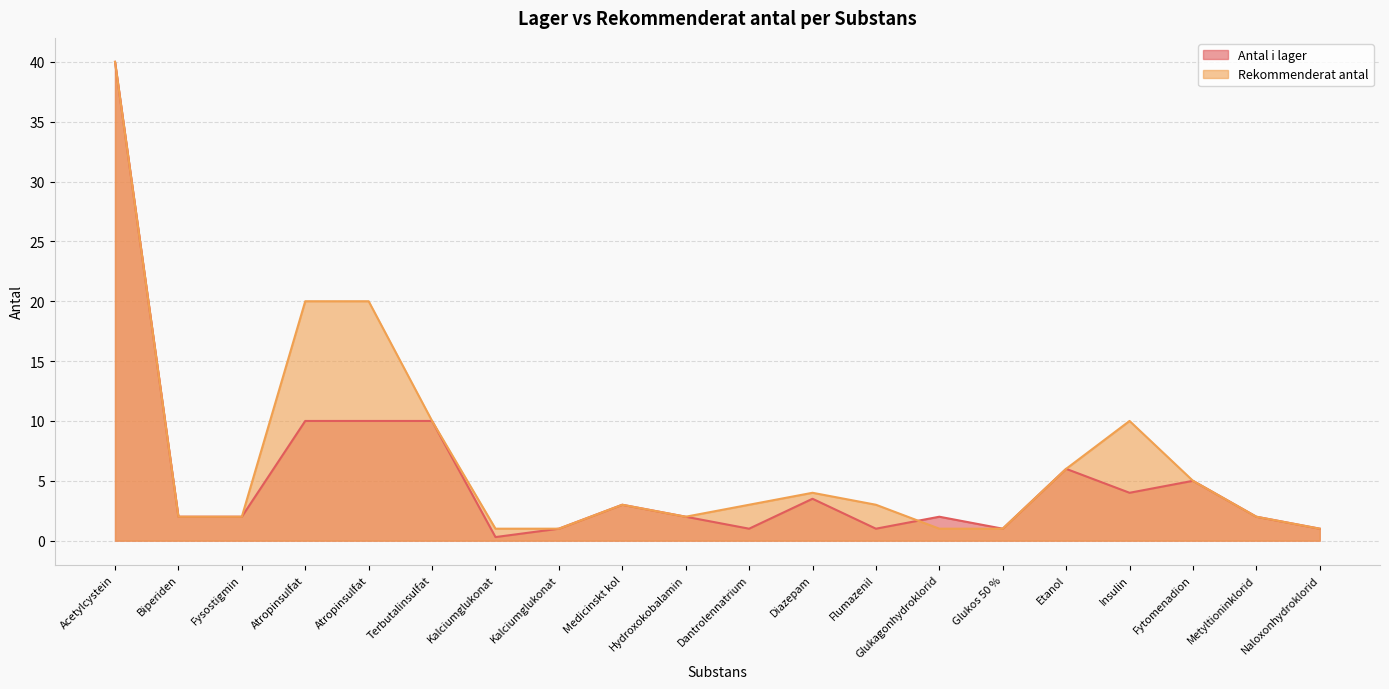

How many intersections are there between Antal i lager and Rekommenderat antal?

1